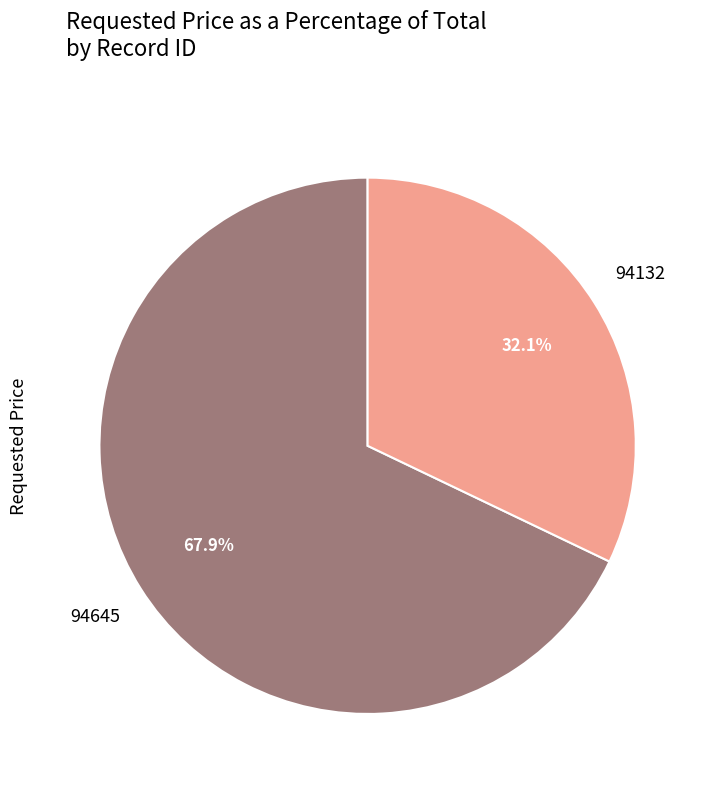

How many segments does this pie chart have?

2